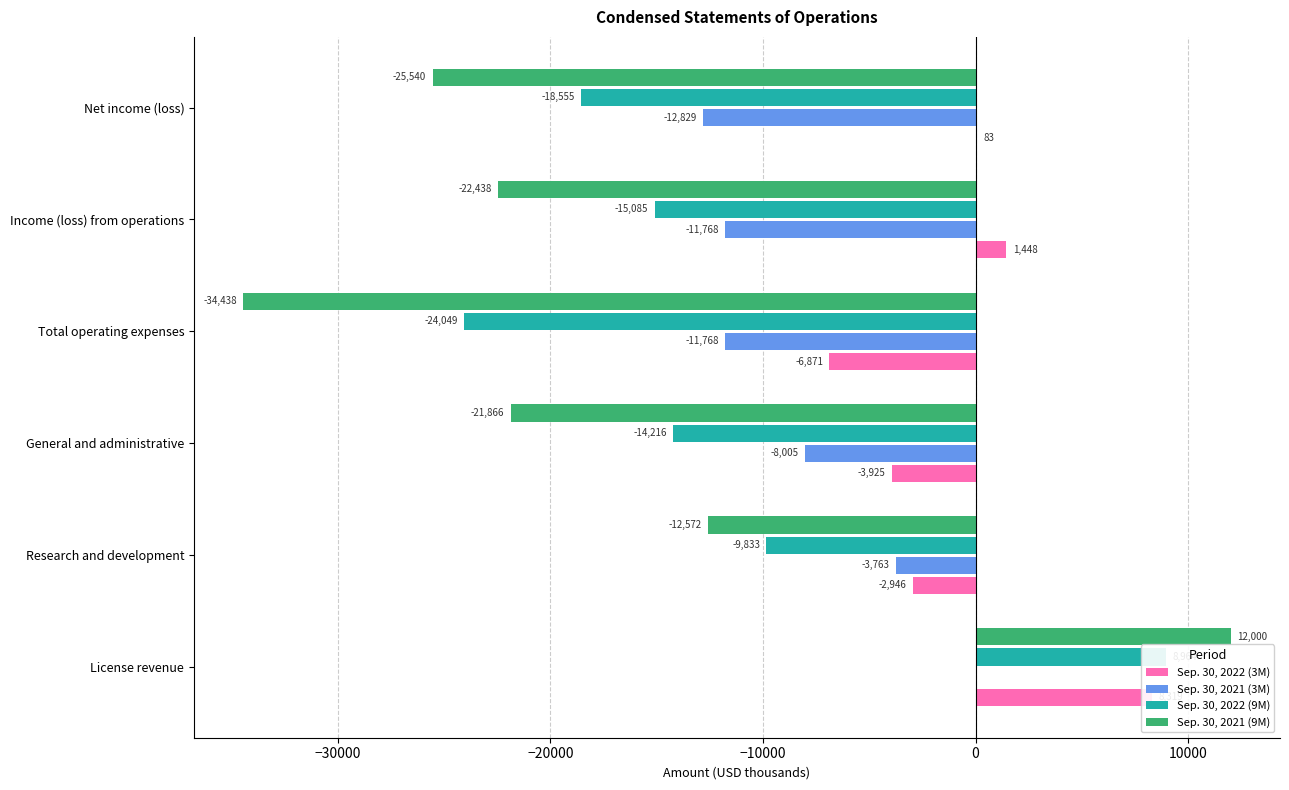

Rank the series by their maximum value, from highest to lowest.

Sep. 30, 2021 (9M), Sep. 30, 2022 (9M), Sep. 30, 2022 (3M), Sep. 30, 2021 (3M)